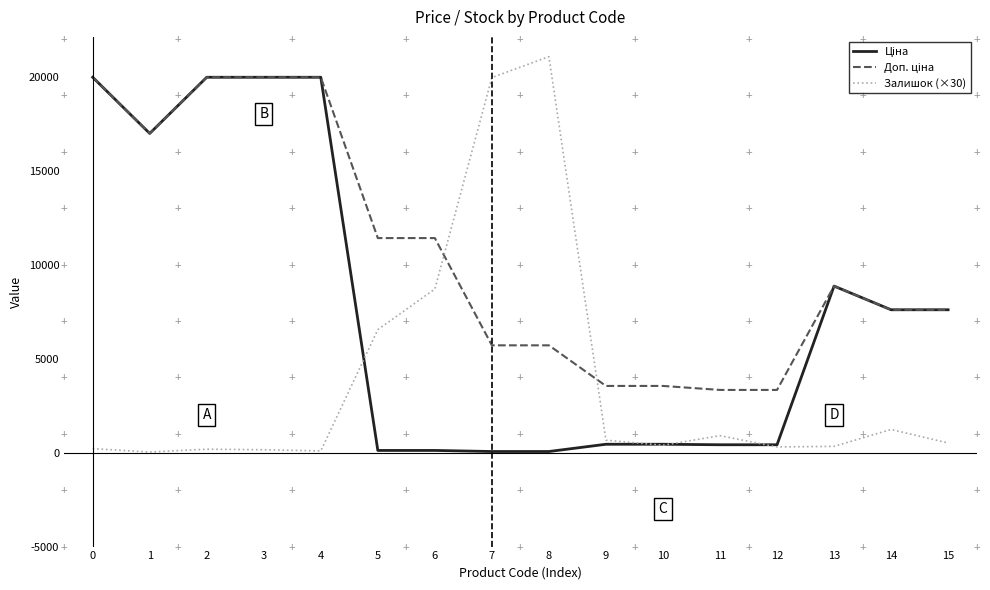

What is the maximum value shown in the chart?

21060.0